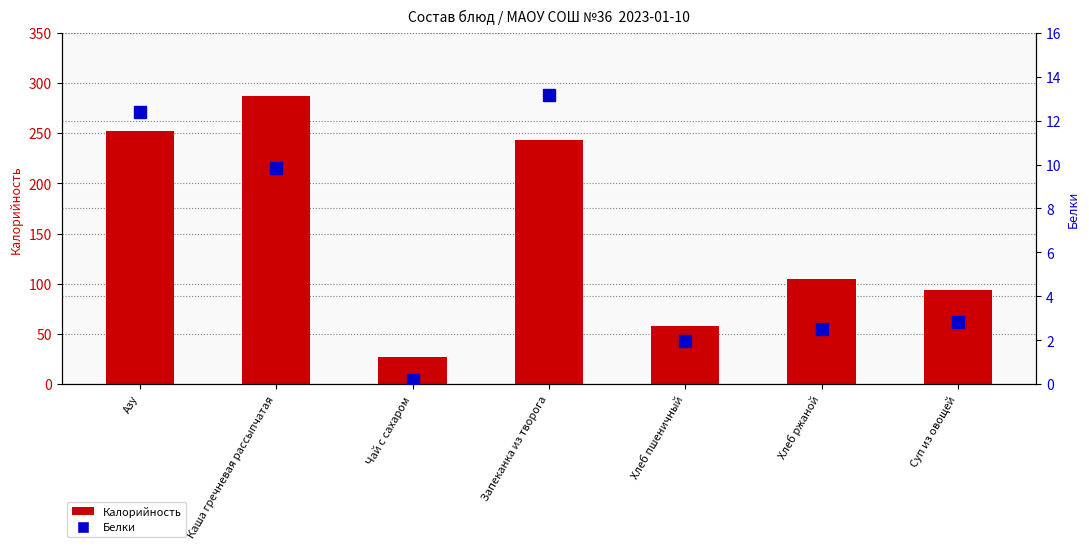

What are all the series names shown in the legend?

Калорийность, Белки